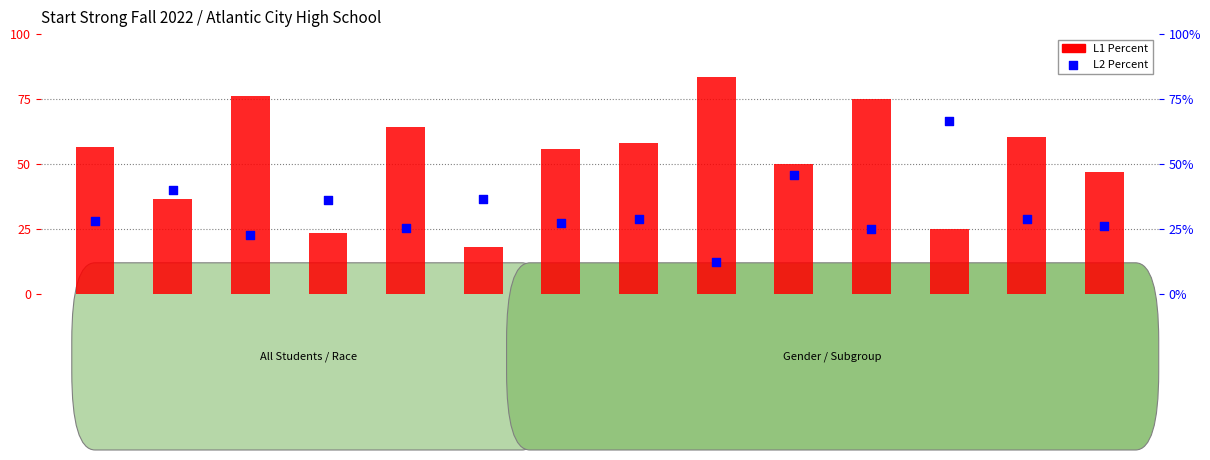

What are all the series names shown in the legend?

L1 Percent, L2 Percent